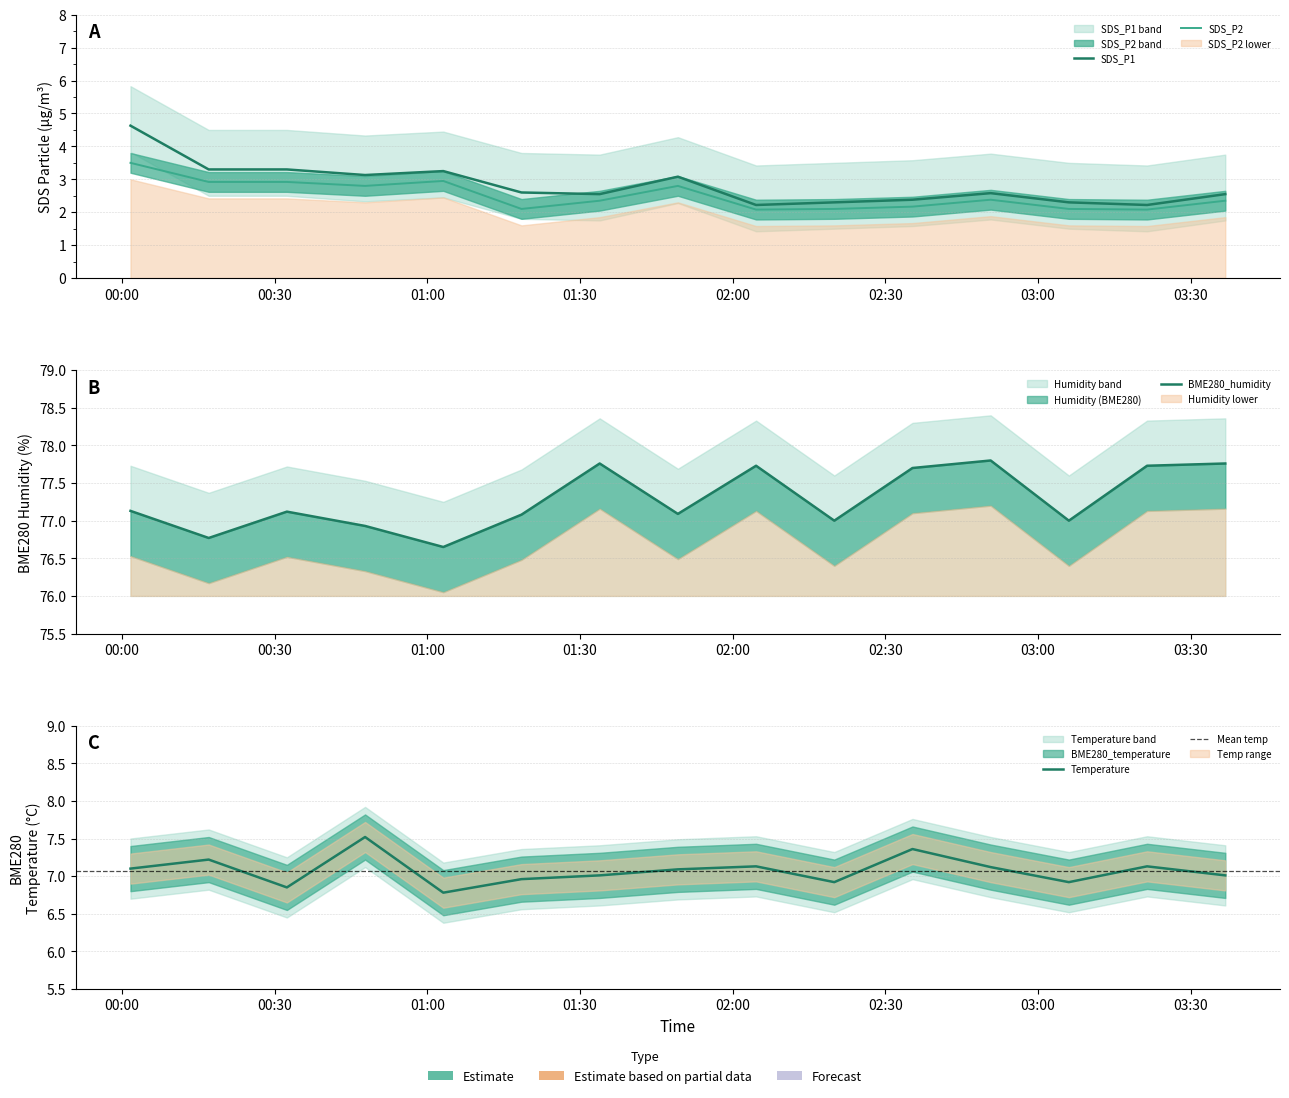

True or false: BME280_temperature and SDS_P1 intersect in this chart.

False